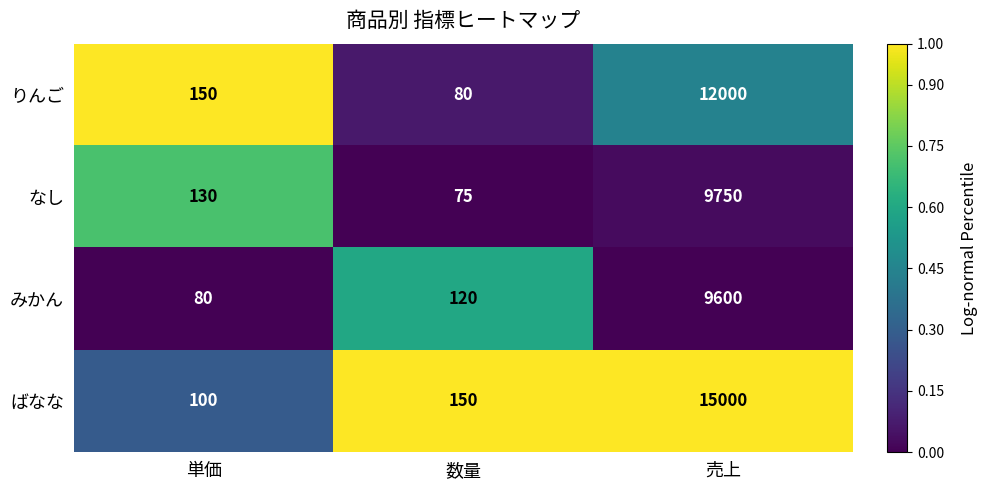

Rank the series at 単価 from lowest to highest value.

みかん, ばなな, なし, りんご